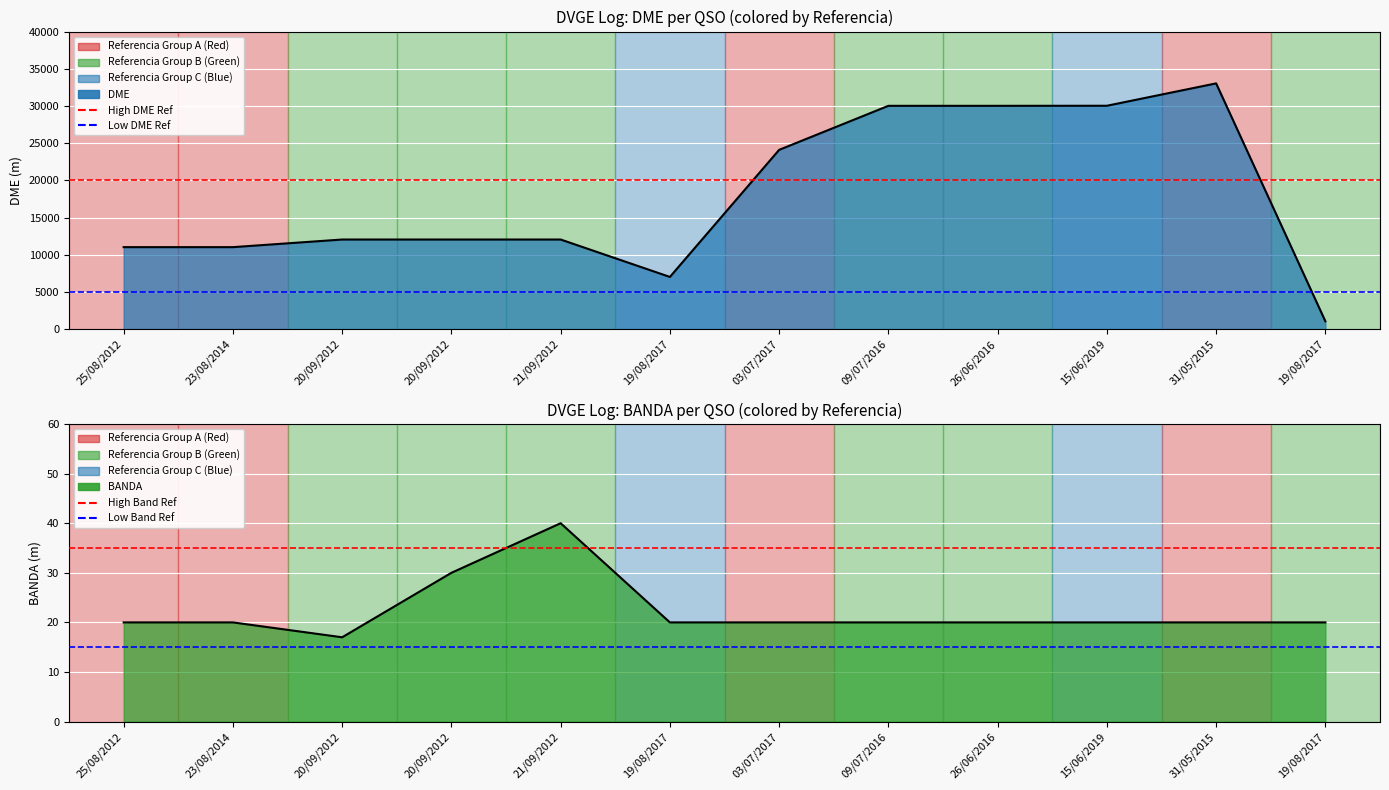

What is the sum of all Hyperglycemia Ref values?

40000